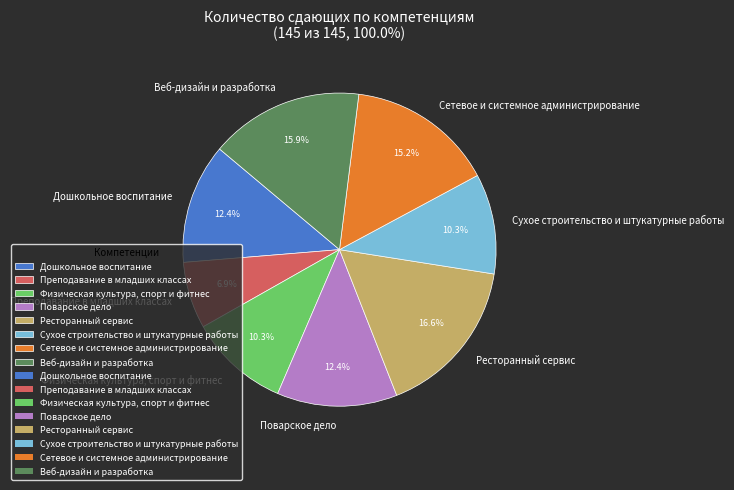

How many segments does this pie chart have?

8